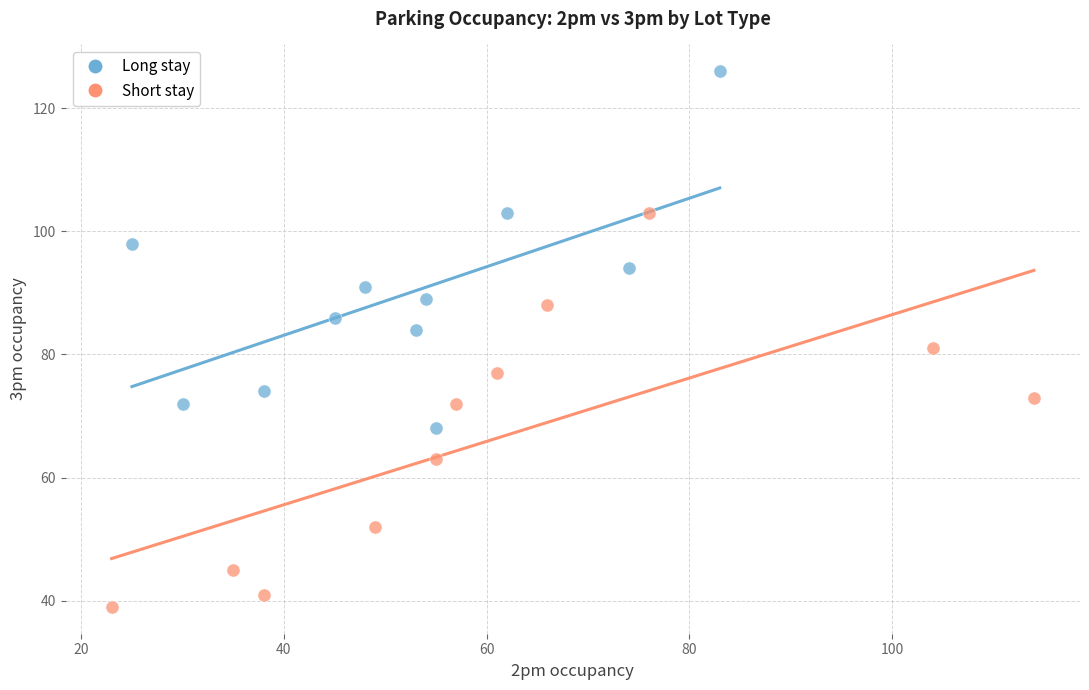

Which series contains the lowest Y value?

Short stay